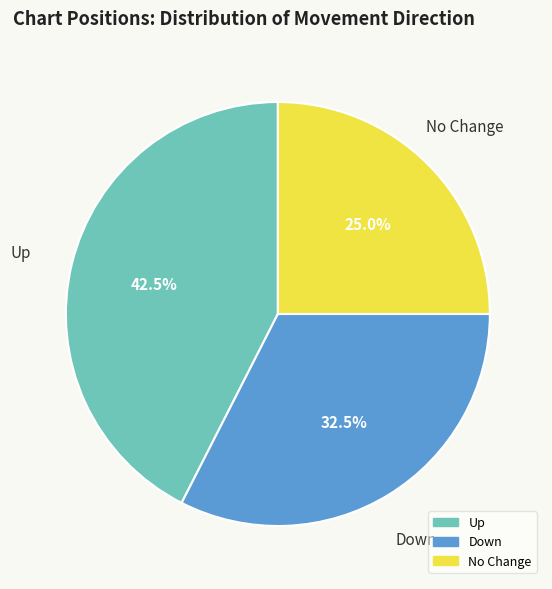

Does any single category account for the majority?

No